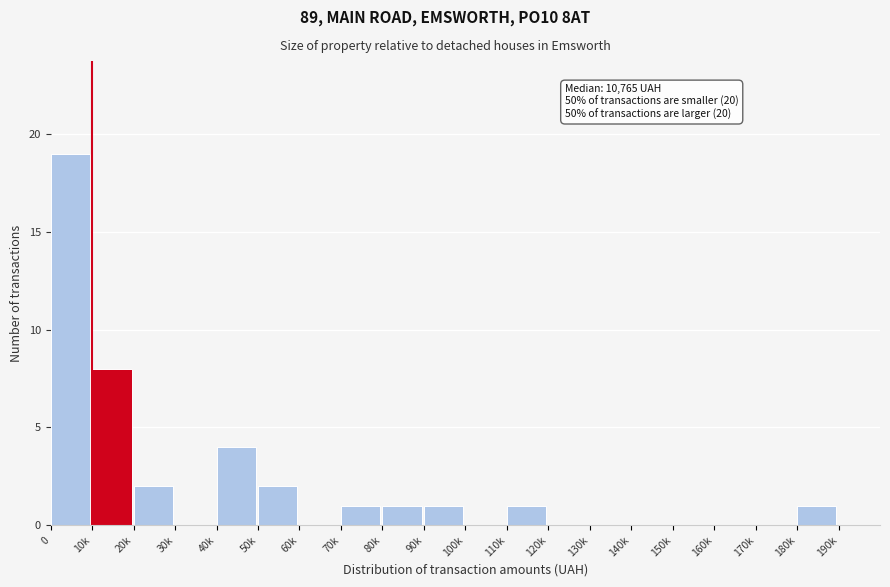

Reading left to right, extract all data points from this chart.

0=19	10k=8	20k=2	30k=0	40k=4	50k=2	60k=0	70k=1	80k=1	90k=1	100k=0	110k=1	120k=0	130k=0	140k=0	150k=0	160k=0	170k=0	180k=1	190k=0